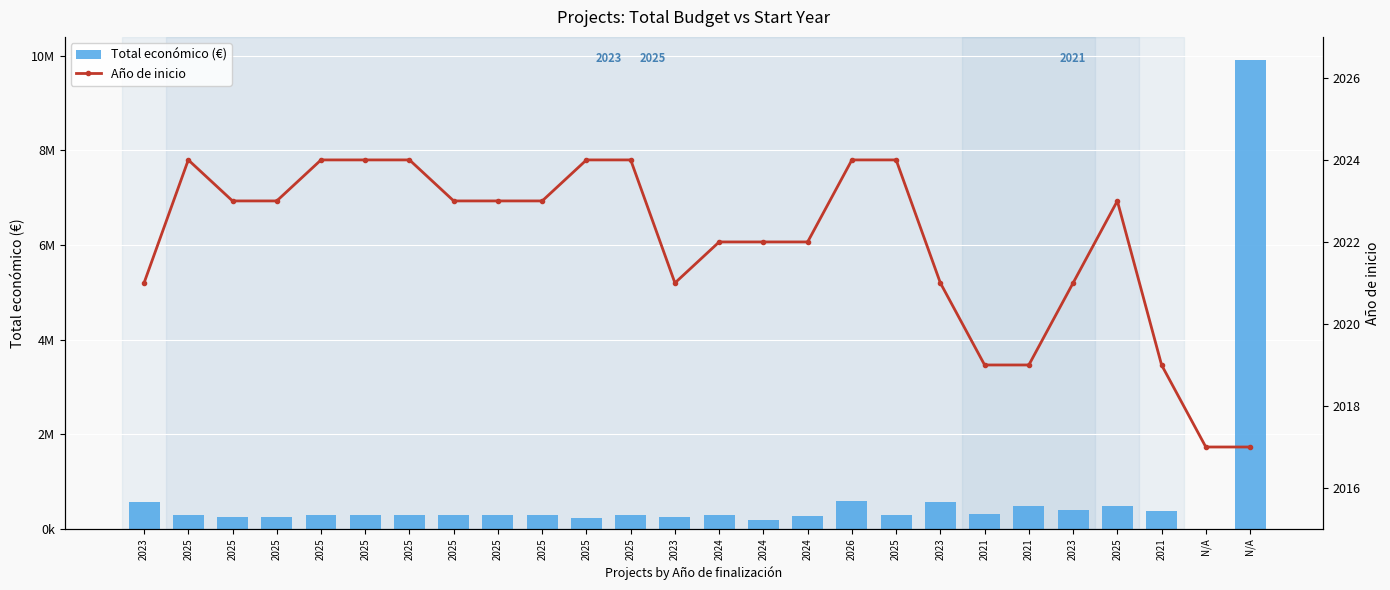

Reading right to left, transcribe all the data shown in this chart.

Total económico (€): N/A=9900193	N/A=4900	2021=384830	2025=479882	2023=400832	2021=484641	2021=316131	2023=567924	2025=298974	2026=599992	2024=279710	2024=200298	2024=299882	2023=247535	2025=297514	2025=223619	2025=297979	2025=299109	2025=299735	2025=299986	2025=299993	2025=299342	2025=264387	2025=251272	2025=298243	2023=564758
Año de inicio: N/A=2017	N/A=2017	2021=2019	2025=2023	2023=2021	2021=2019	2021=2019	2023=2021	2025=2024	2026=2024	2024=2022	2024=2022	2024=2022	2023=2021	2025=2024	2025=2024	2025=2023	2025=2023	2025=2023	2025=2024	2025=2024	2025=2024	2025=2023	2025=2023	2025=2024	2023=2021